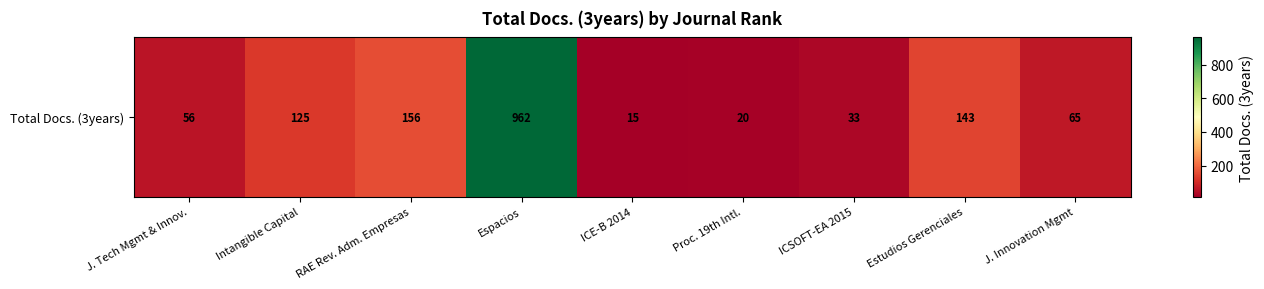

What is the maximum value shown in the chart?

962